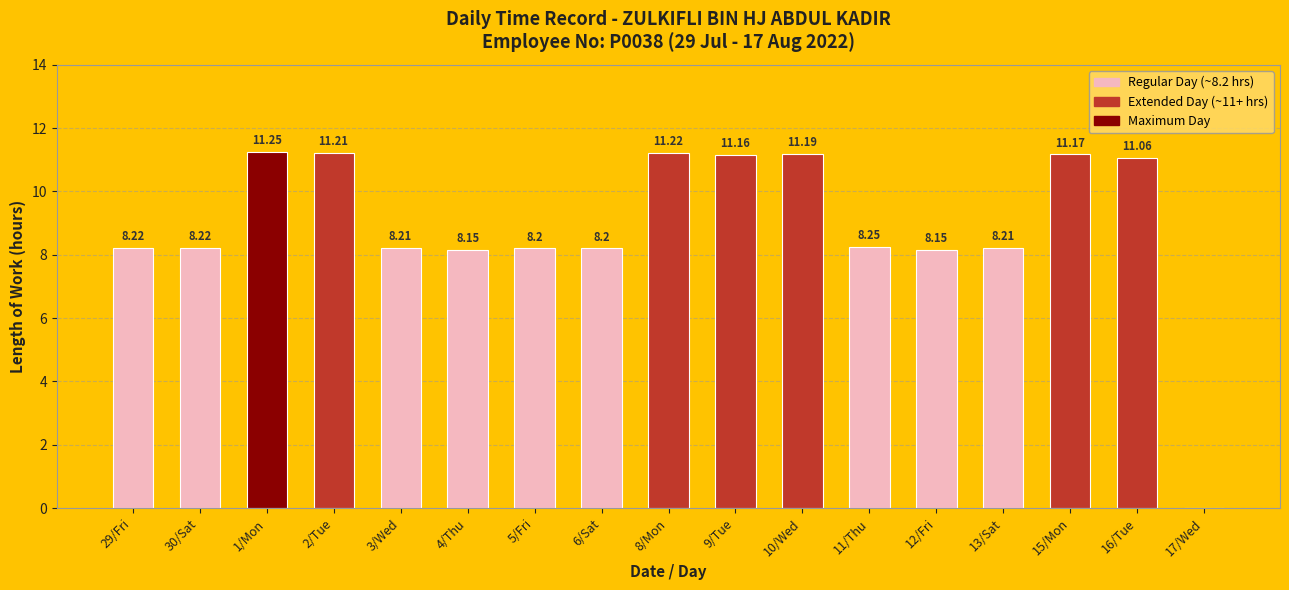

What is the ratio of the value at 11/Thu to the value at 5/Fri?

1.0